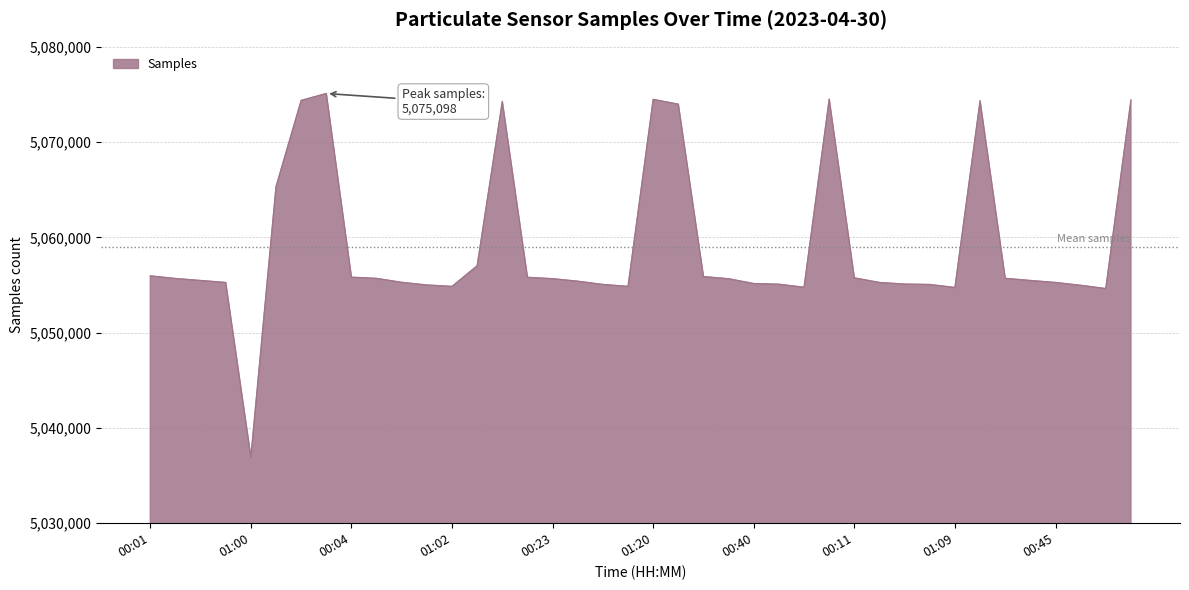

What is the difference between the maximum and minimum values?

38160